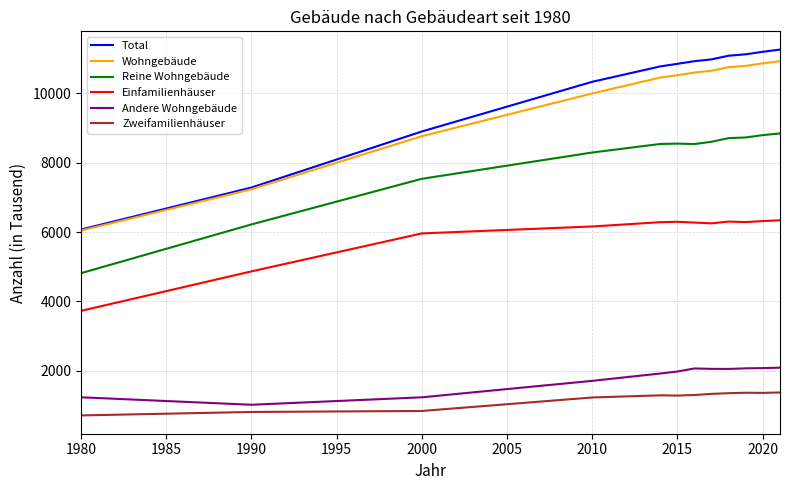

Which series has the largest total across all categories?

Total